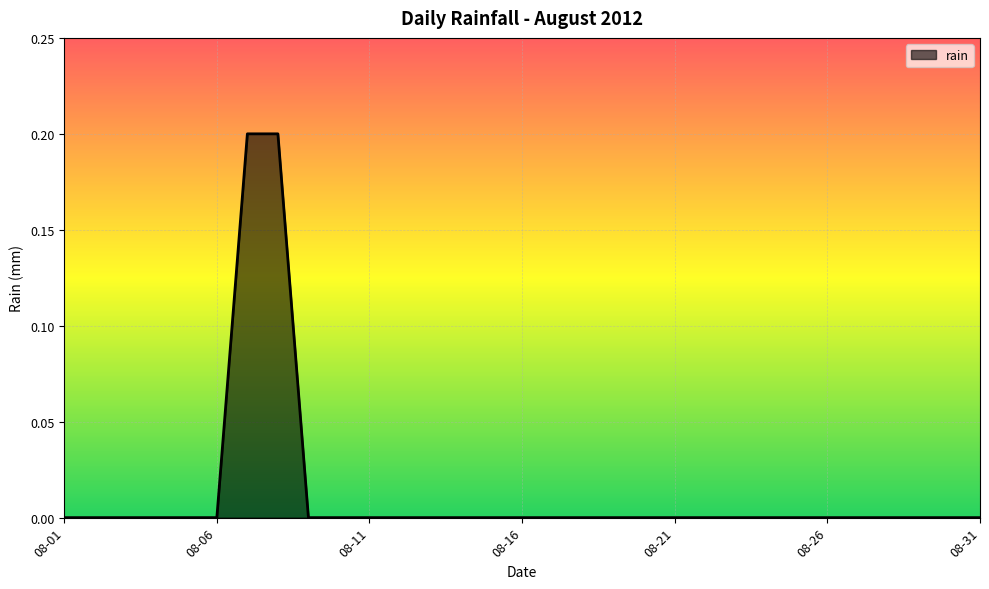

Is it true that the value at 08-16 is 0.0?

True